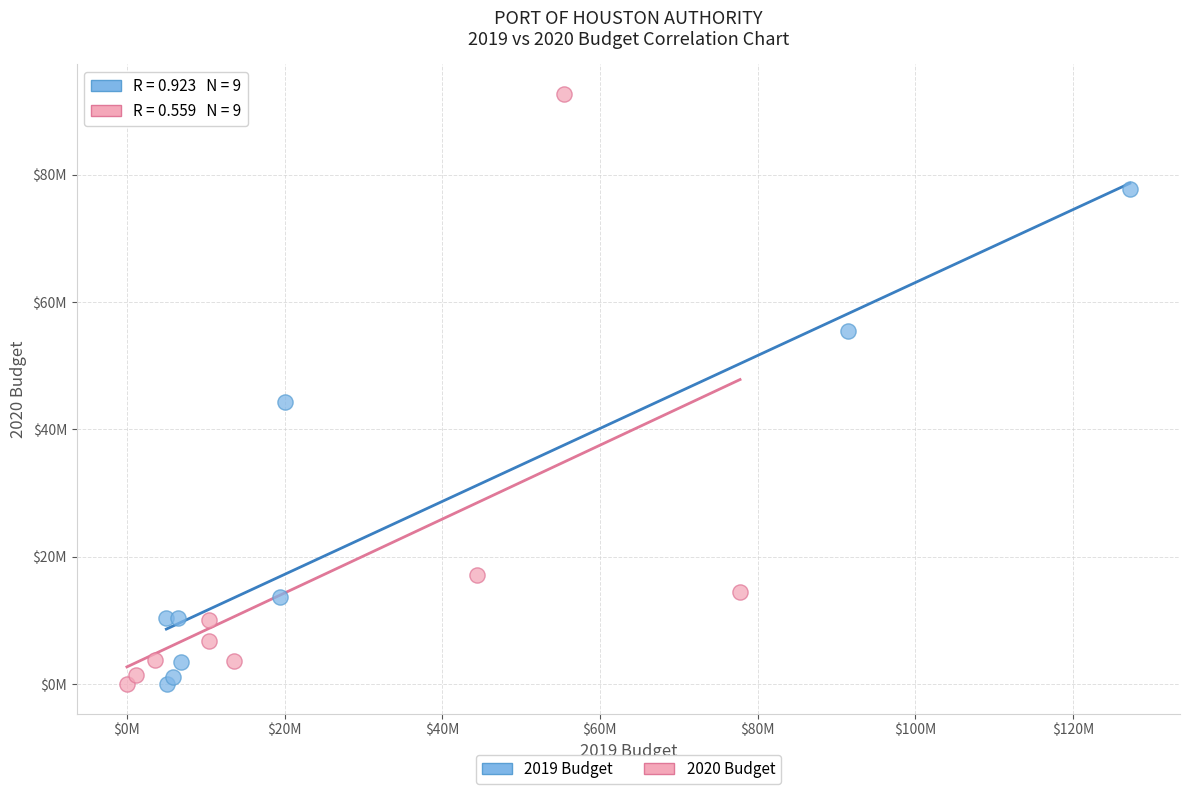

What are all the series names shown in the legend?

2019 Budget, 2020 Budget